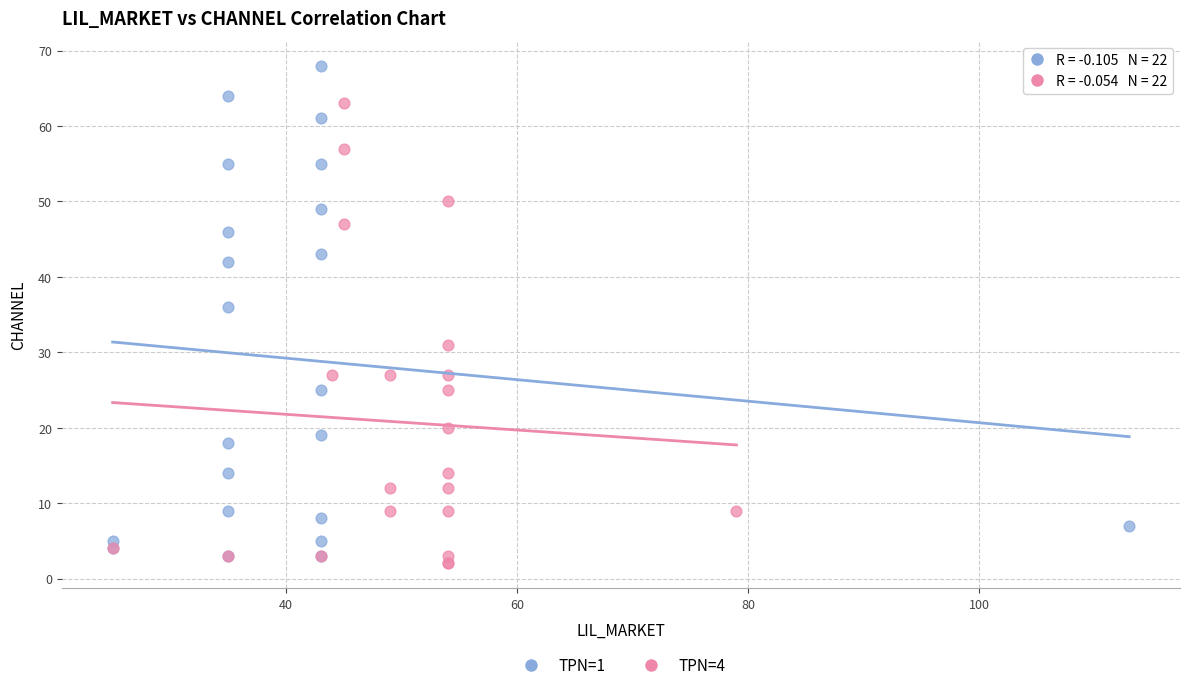

What are all the series names shown in the legend?

TPN=1, TPN=4